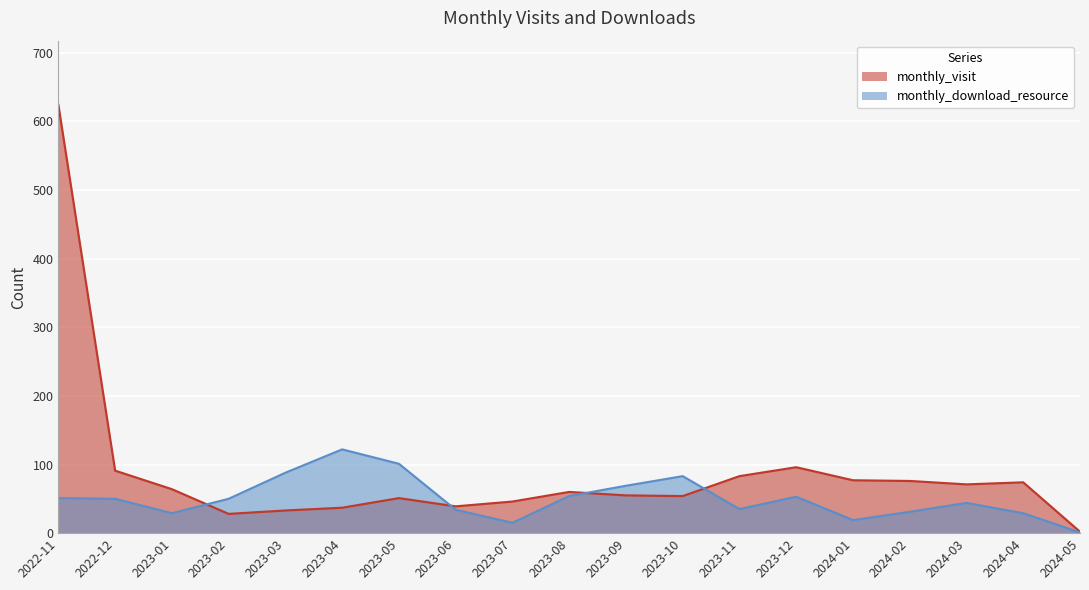

Which series has the largest total across all categories?

monthly_visit